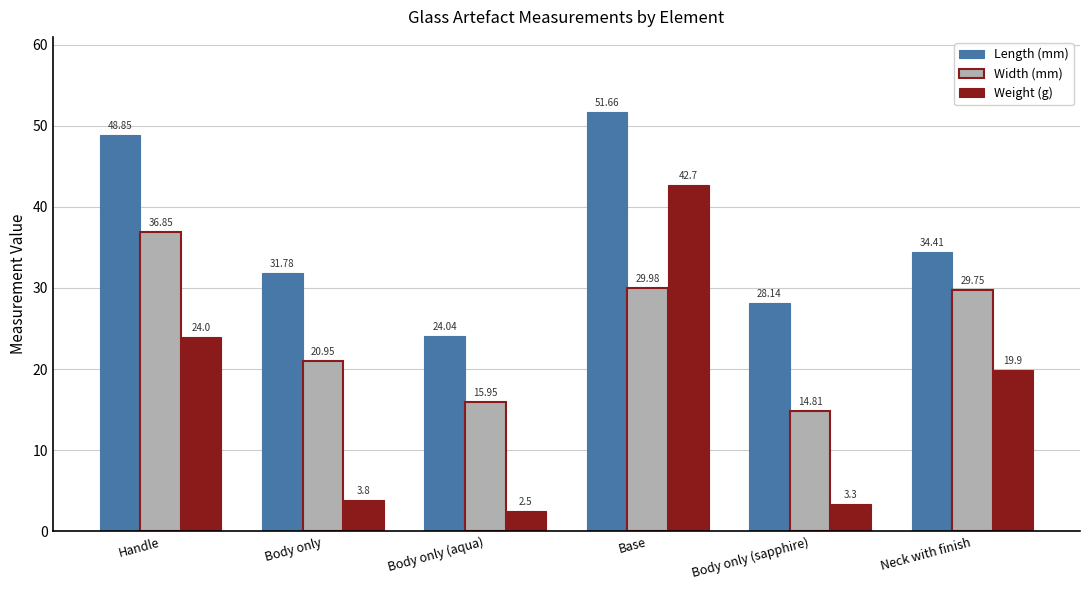

What is the highest value of the Width (mm) series?

36.9